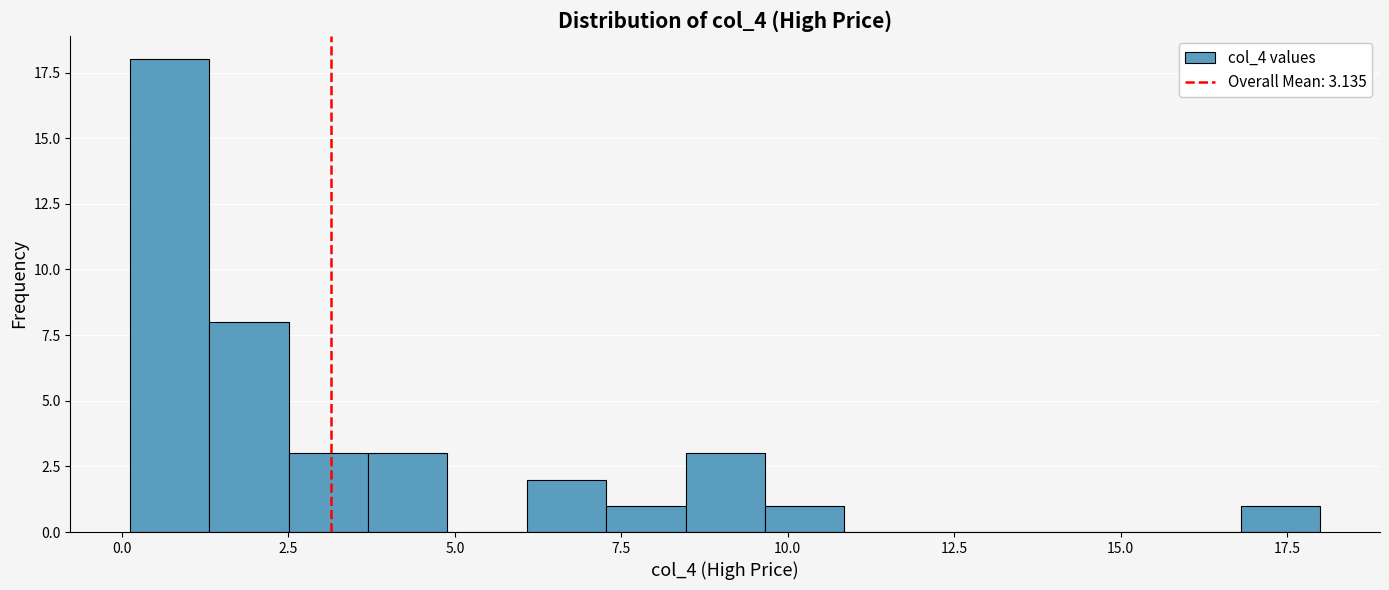

Read against the x-axis, roughly where is the centre of the tallest bar?

0.5